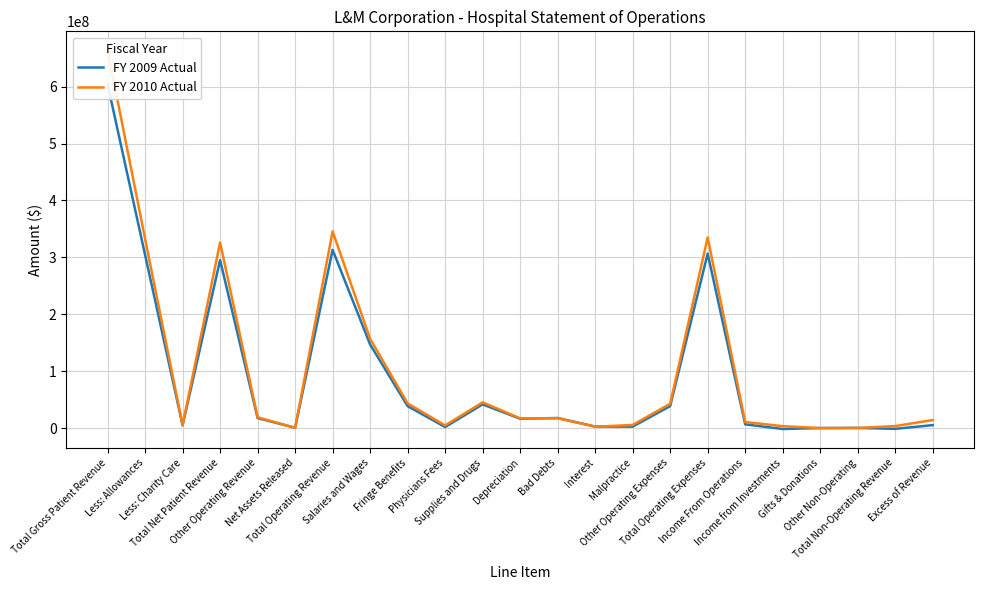

True or false: FY 2010 Actual has more than 2 points higher than both neighbors.

True